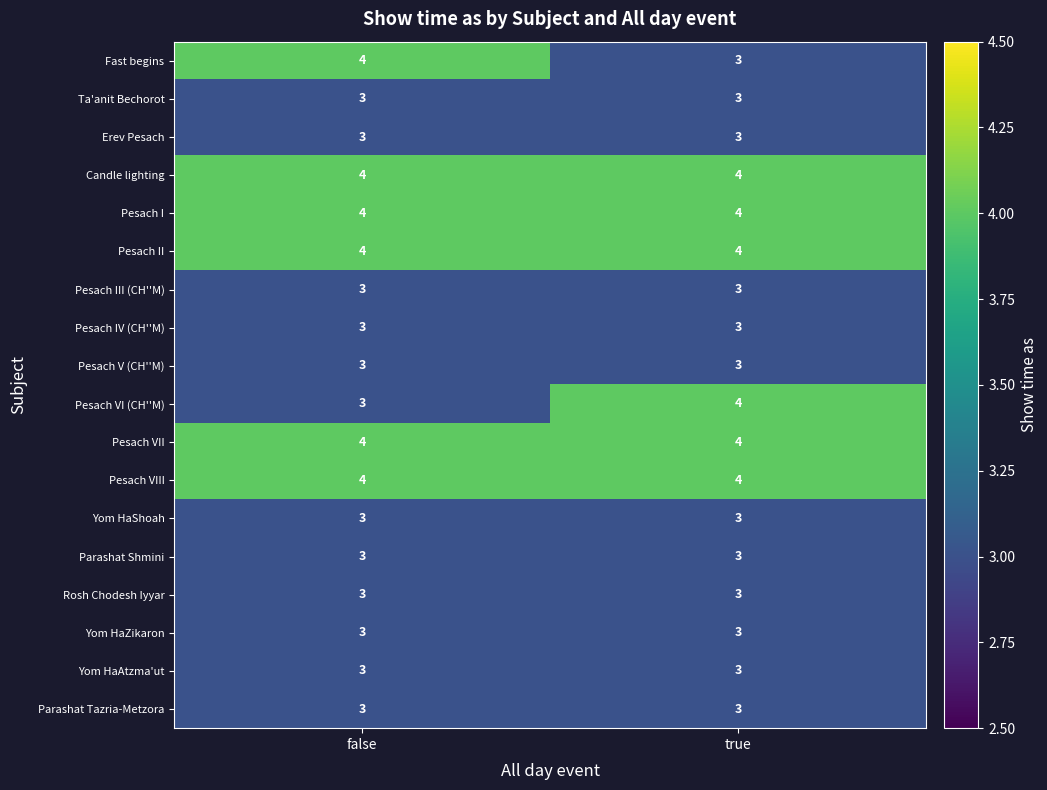

Is it true that Pesach VI (CH''M) equals 3 at false?

True